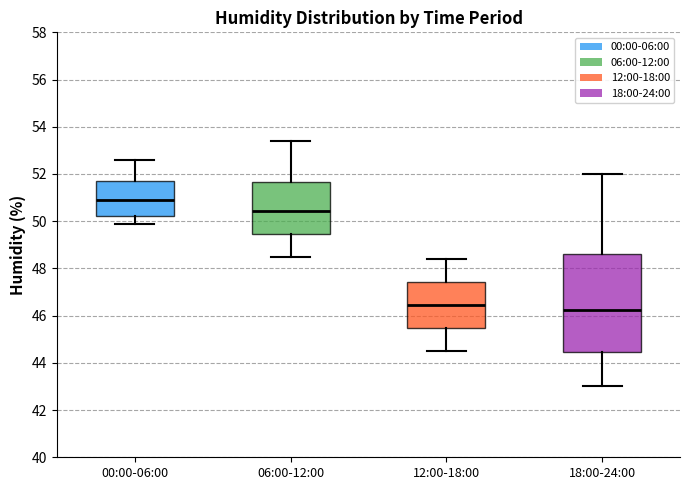

Reading left to right, transcribe this box plot: for each box, give where its median line is, the range the box spans, and where its two whiskers end, as read against the y-axis. The values are not printed on the chart, so give them approximately, as read against the axis.

00:00-06:00: median 51.0, box 50.2 to 51.8, whiskers 50.0 to 52.6
06:00-12:00: median 50.4, box 49.4 to 51.6, whiskers 48.6 to 53.4
12:00-18:00: median 46.4, box 45.4 to 47.4, whiskers 44.6 to 48.4
18:00-24:00: median 46.2, box 44.4 to 48.6, whiskers 43.0 to 52.0